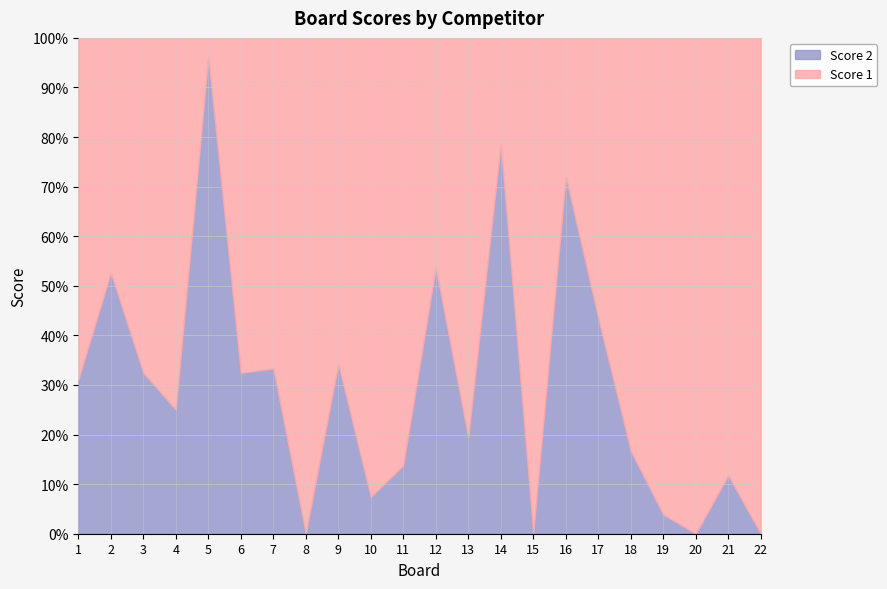

The Score 2 series shows 9 at 1. True or false?

True